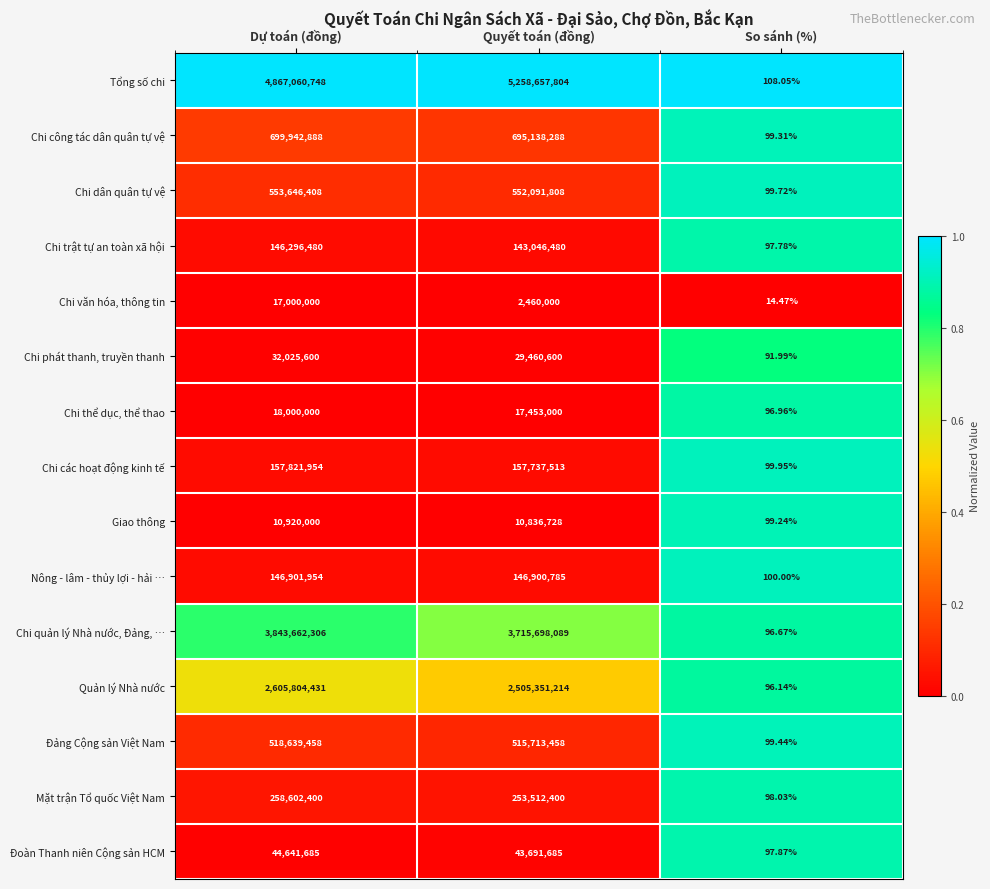

Which category has the highest value in the Chi thể dục, thể thao series?

Dự toán (đồng)